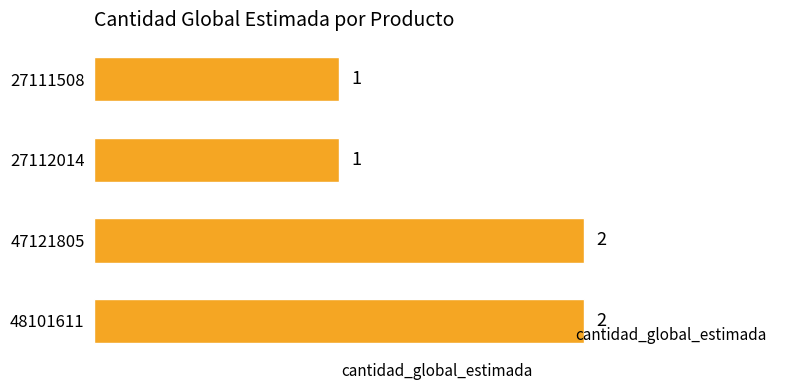

How many series are shown in this chart?

1